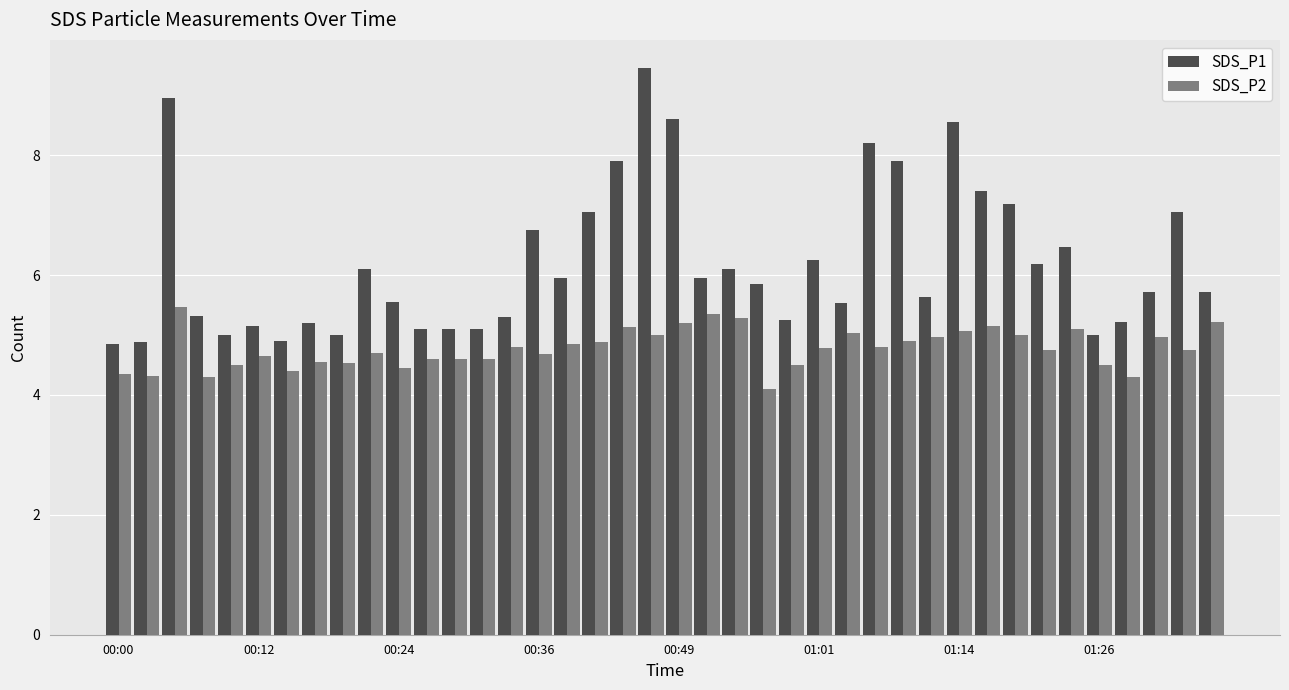

What is the difference between the second highest and second lowest values in the SDS_P1 series?

4.1